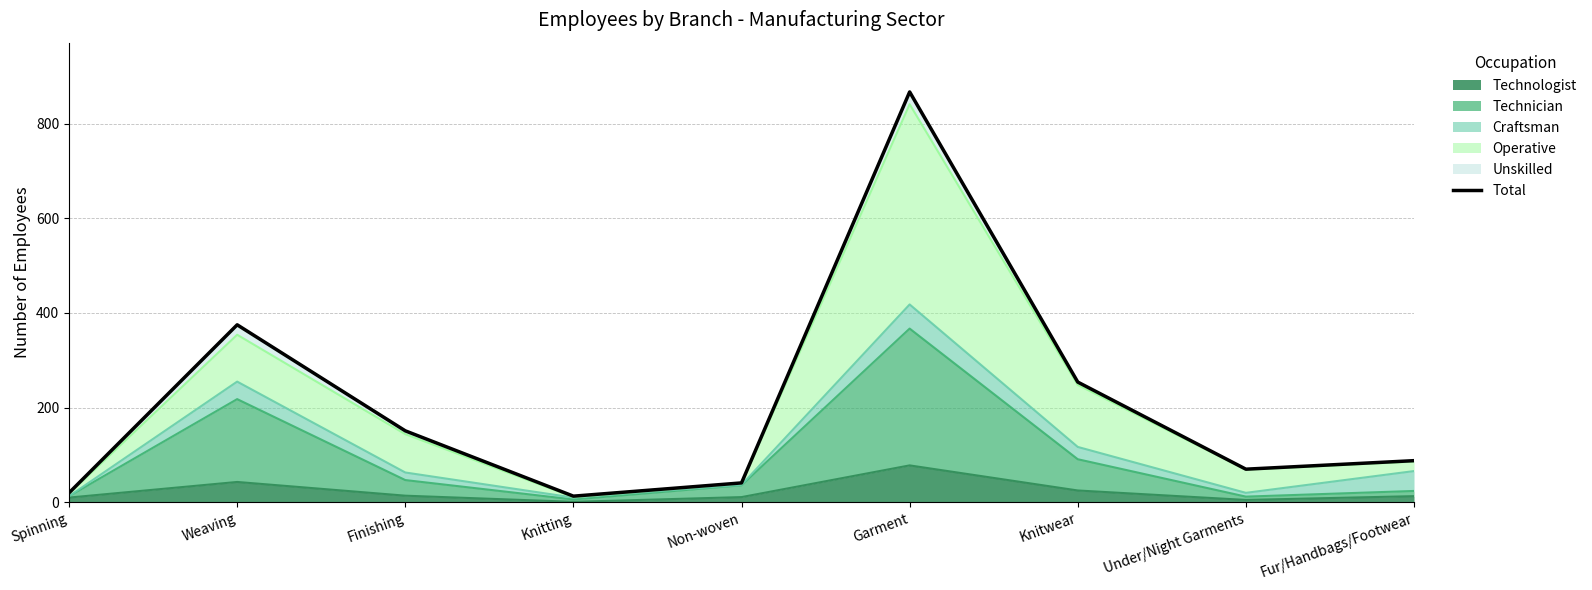

List the labels in order of value, smallest first.

Knitting, Spinning, Non-woven, Under/Night Garments, Fur/Handbags/Footwear, Finishing, Knitwear, Weaving, Garment